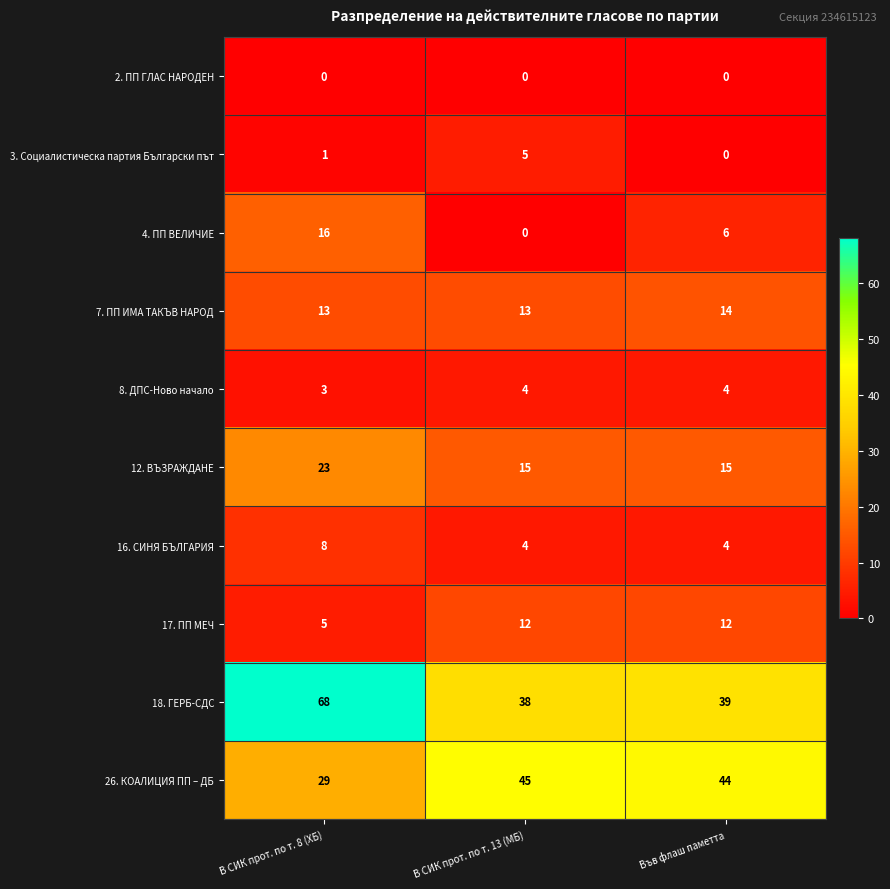

What is the sum of the 12. ВЪЗРАЖДАНЕ values at Във флаш паметта and В СИК прот. по т. 8 (ХБ)?

38